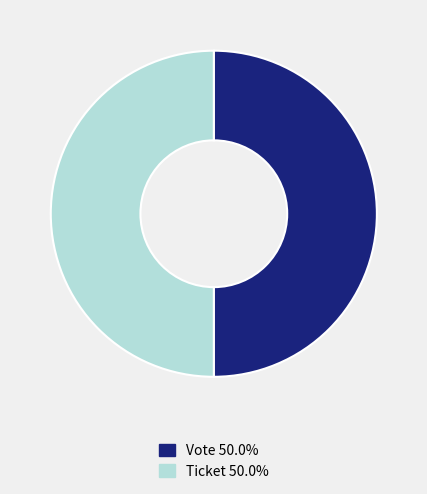

Is the sum of Vote and Ticket greater than half?

Yes